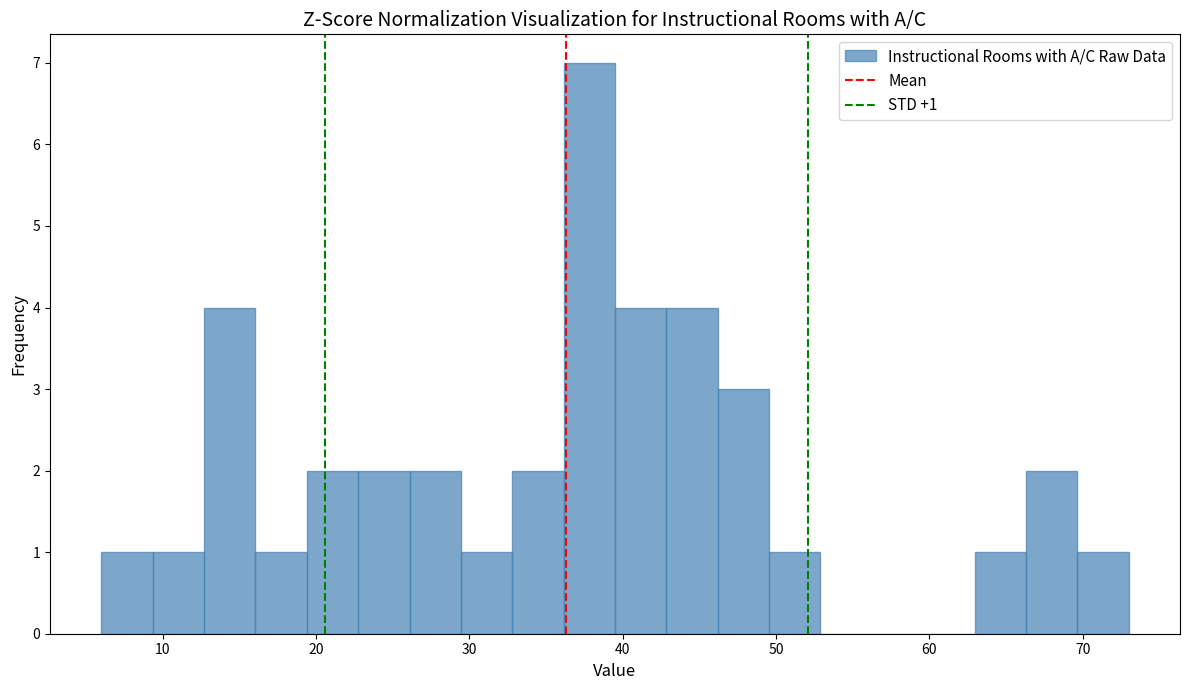

Read against the x-axis, roughly where is the centre of the tallest bar?

38